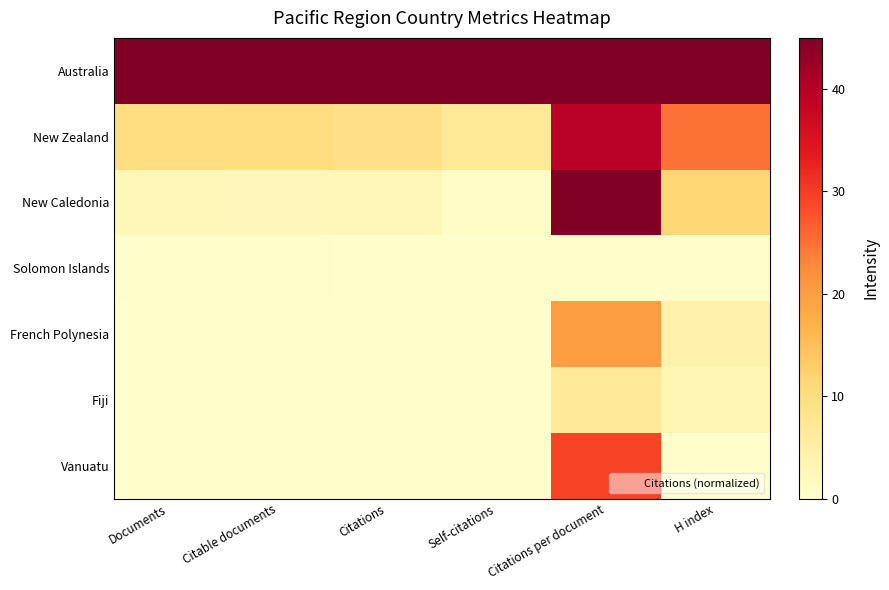

Which has a higher value, Citations or Documents?

Citations